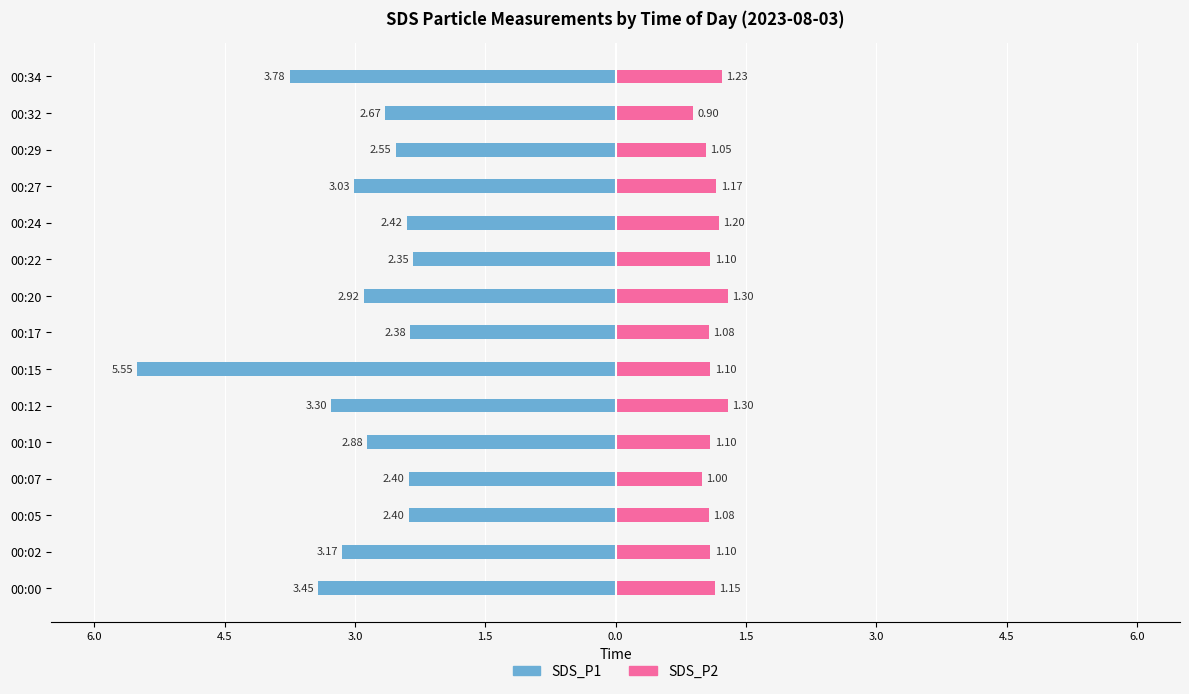

At how many categories does at least one series exceed -3?

15